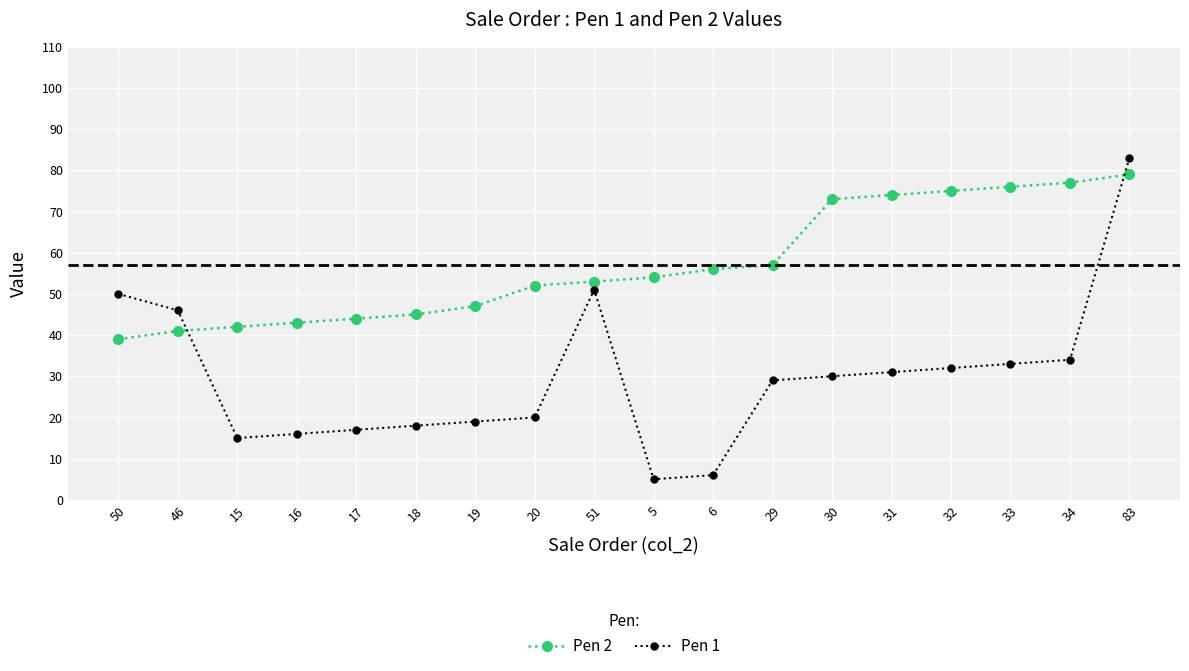

What is the sum of all Pen 1 values?

535